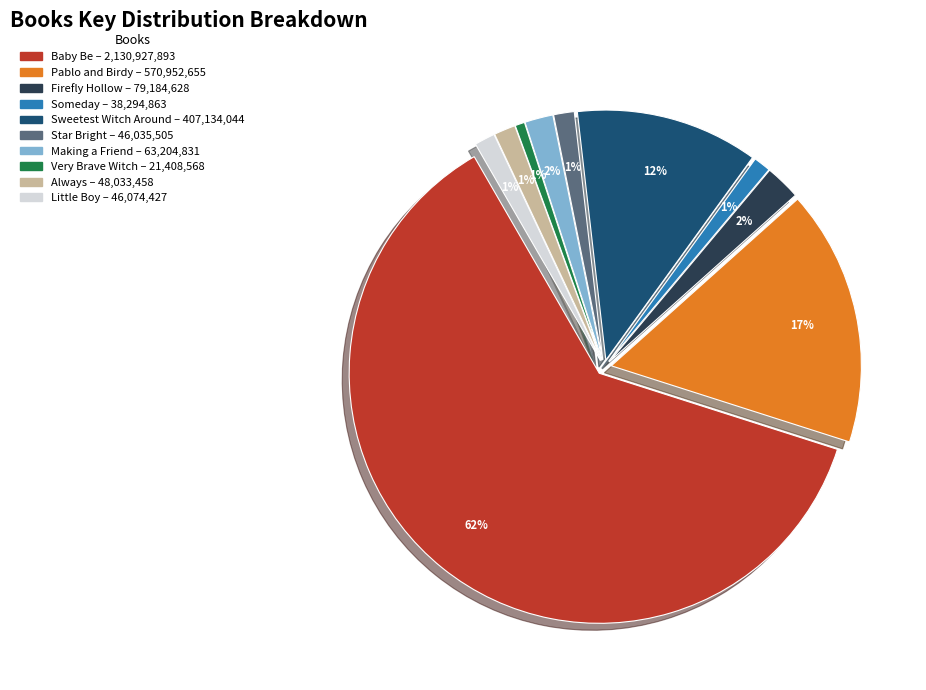

What is the change in value from Making a Friend to Very Brave Witch?

-41796263